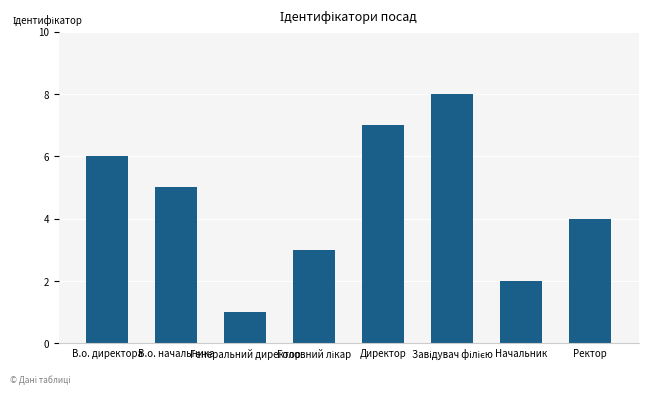

What is the maximum value shown in the chart?

8